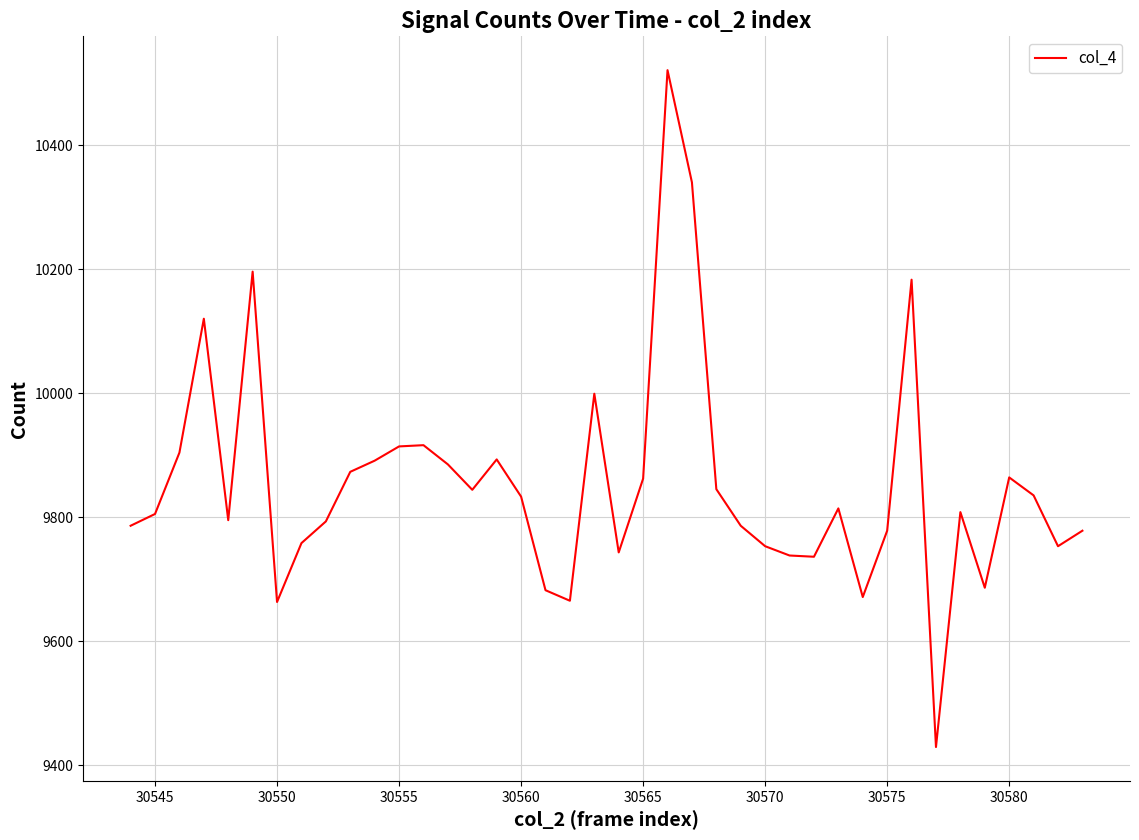

What is the maximum value shown in the chart?

10521